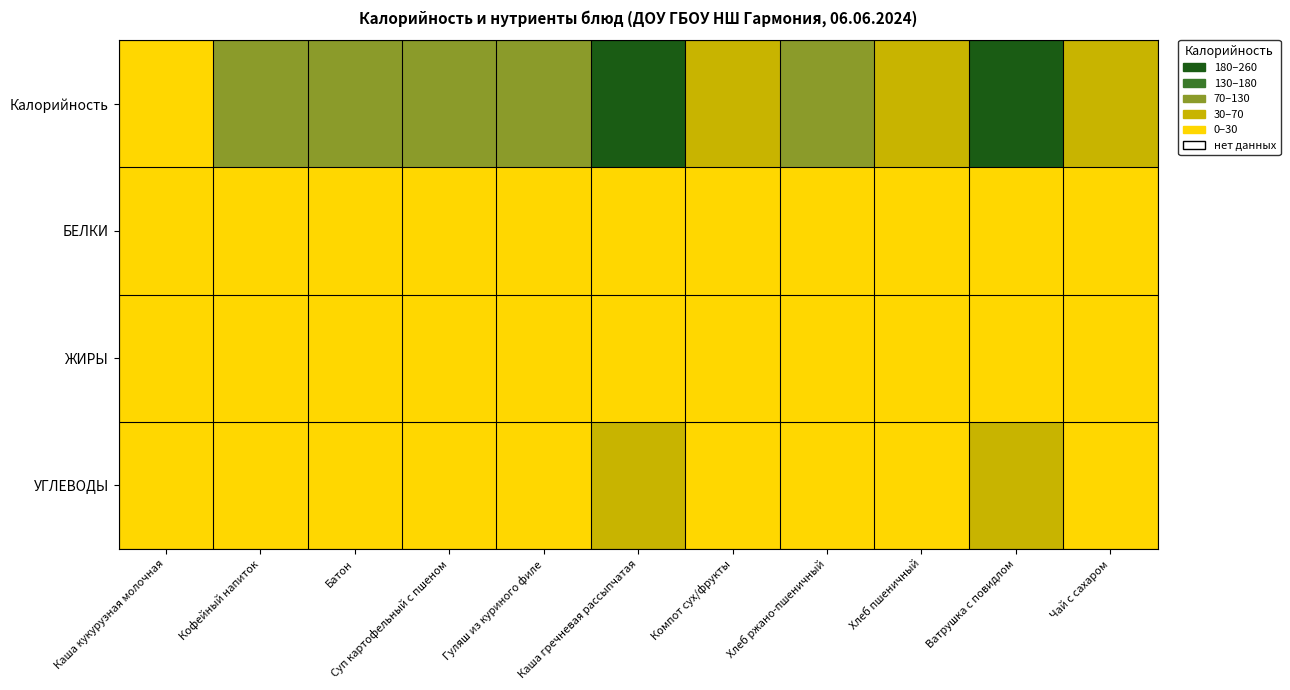

At how many categories does at least one series exceed 122?

4